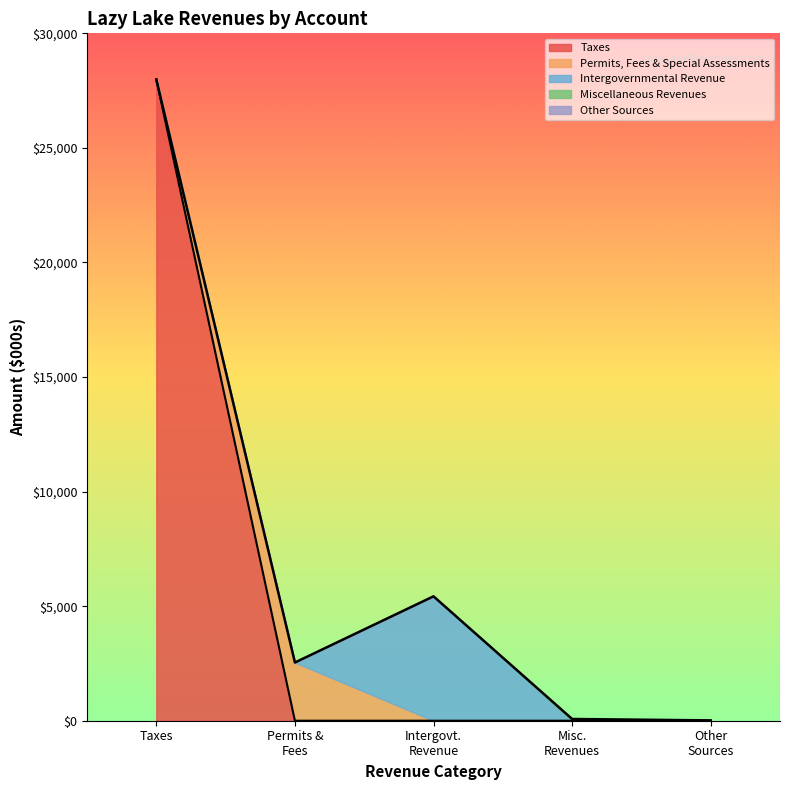

Is the value of Miscellaneous Revenues at Intergovernmental greater than the value of Taxes at Other Sources?

No